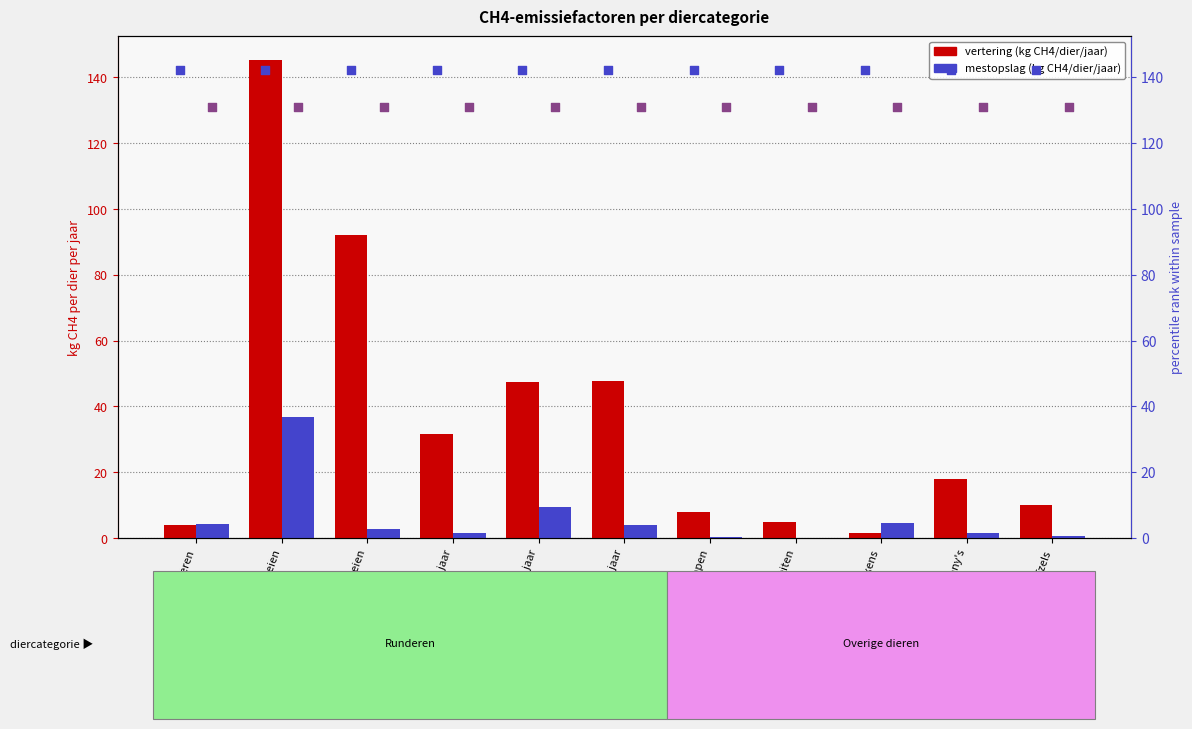

Which series contains the highest Y value?

vertering (kg CH4/dier/jaar)